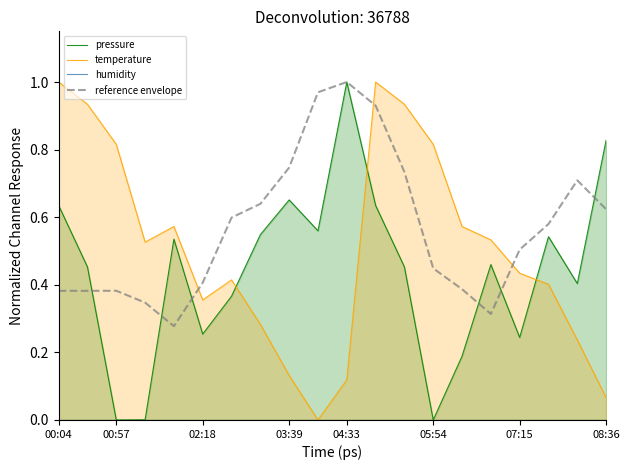

True or false: reference envelope has a value of 0.1 at 00:04.

False